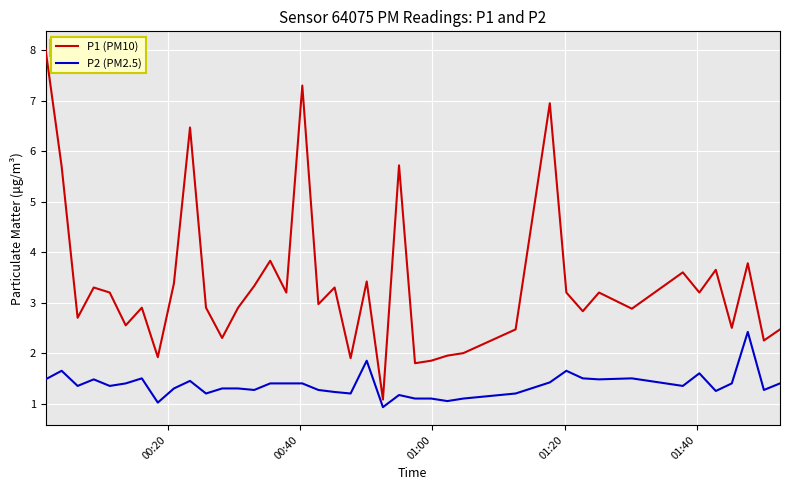

Does the chart display data point markers on the line(s)?

No